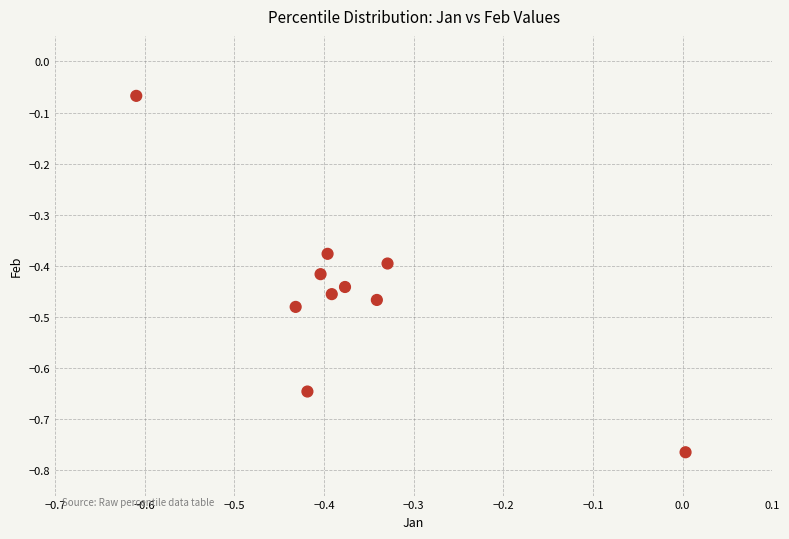

What is the range of Y values (max minus min)?

0.7